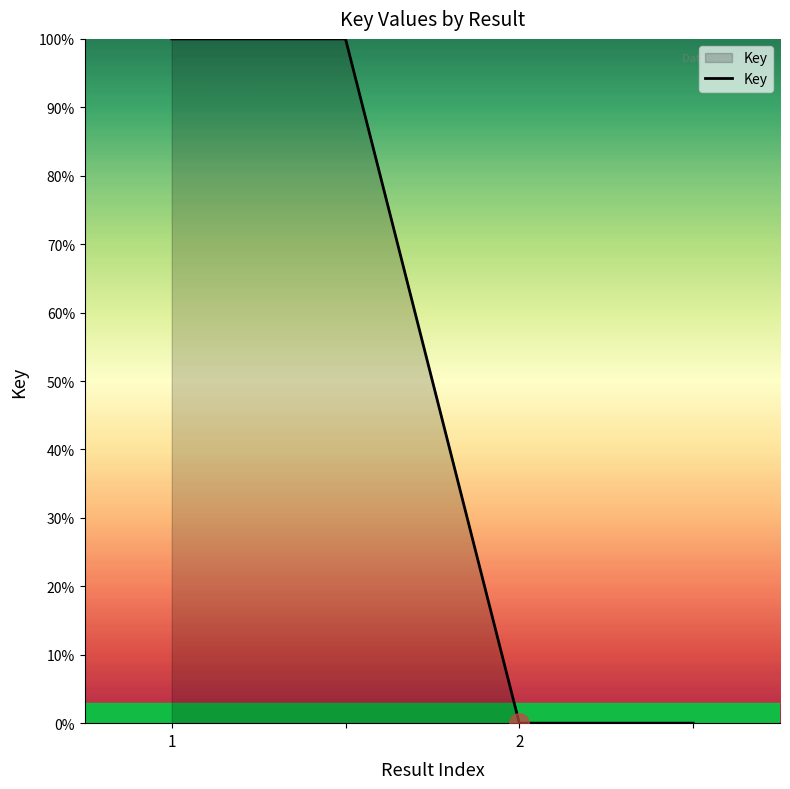

Count the number of categories in the chart.

4